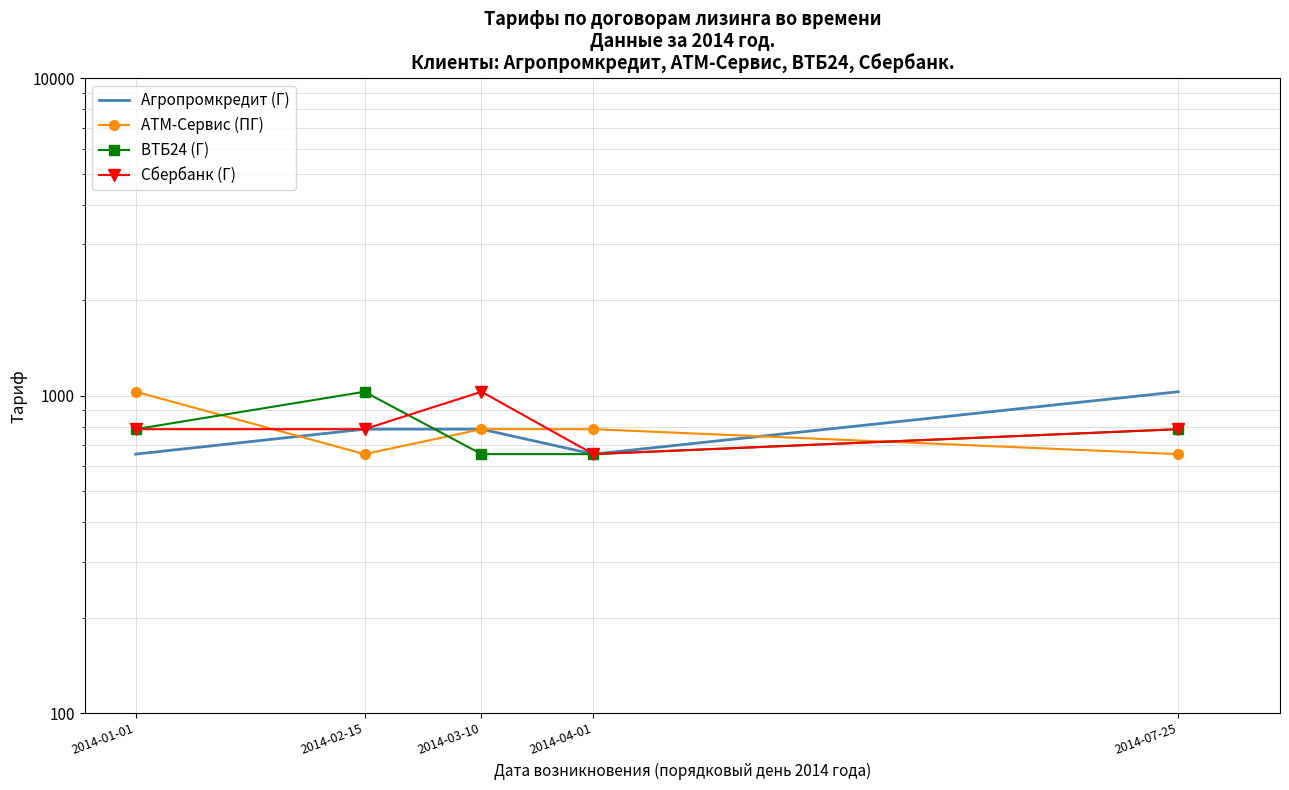

What is the label of the 2nd point from the left?

2014-02-15